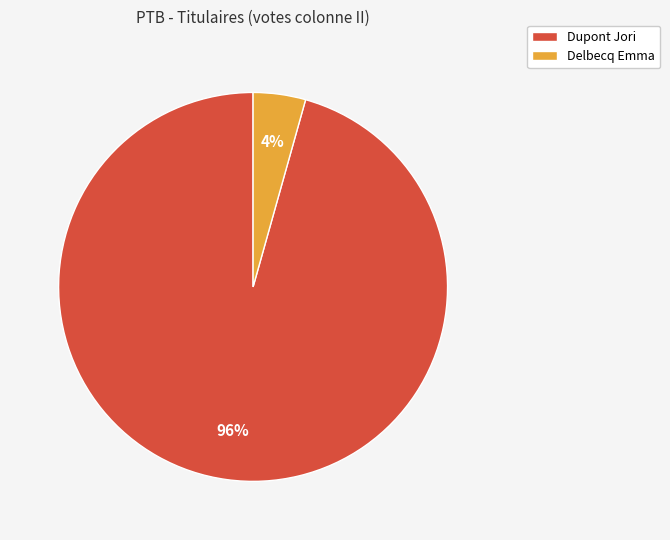

How many segments does this pie chart have?

2